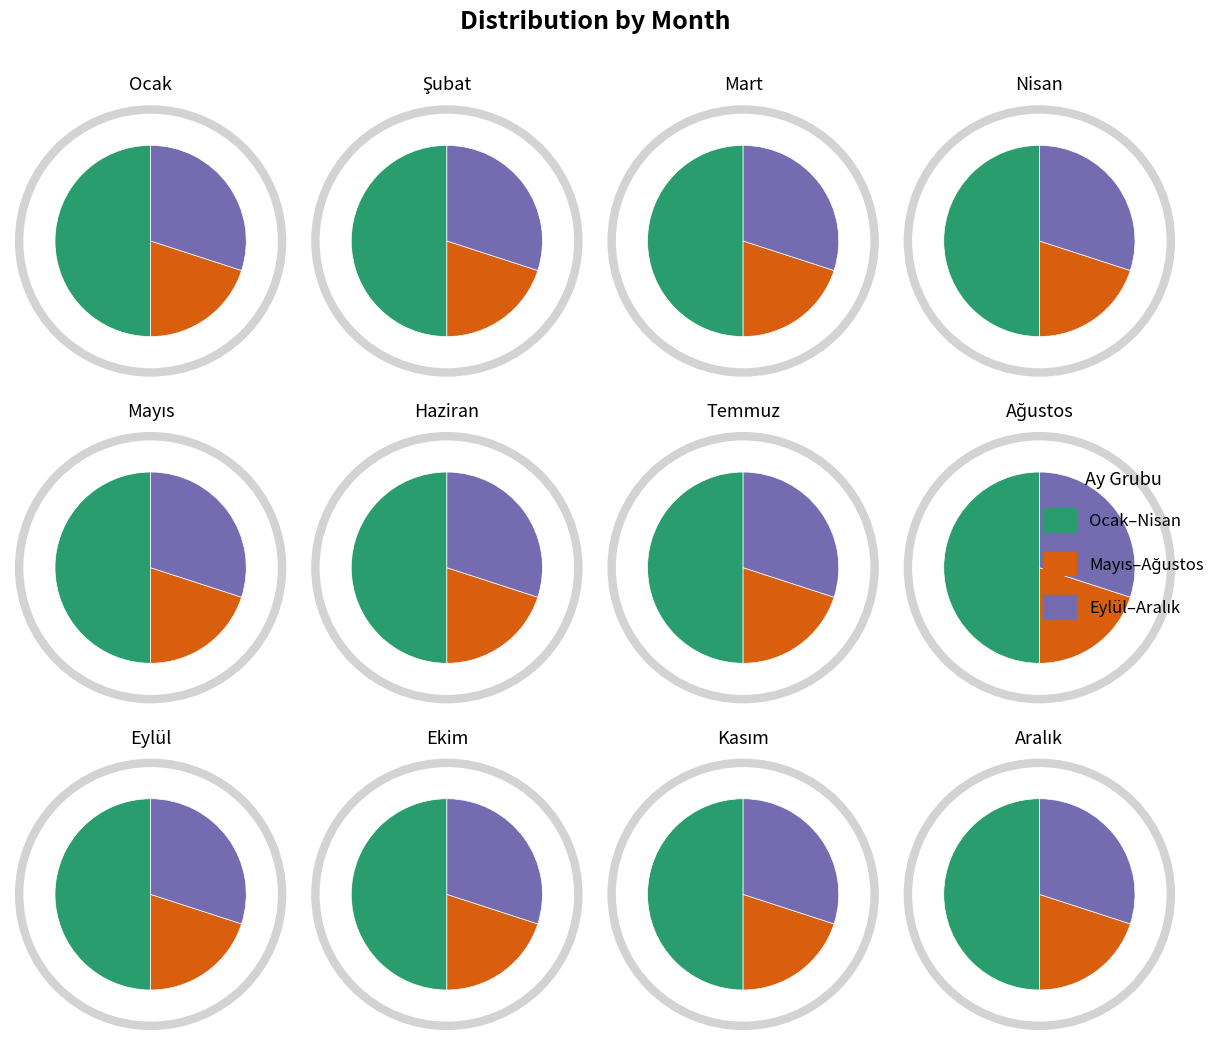

To the nearest percent, what portion does Ağustos represent?

10%